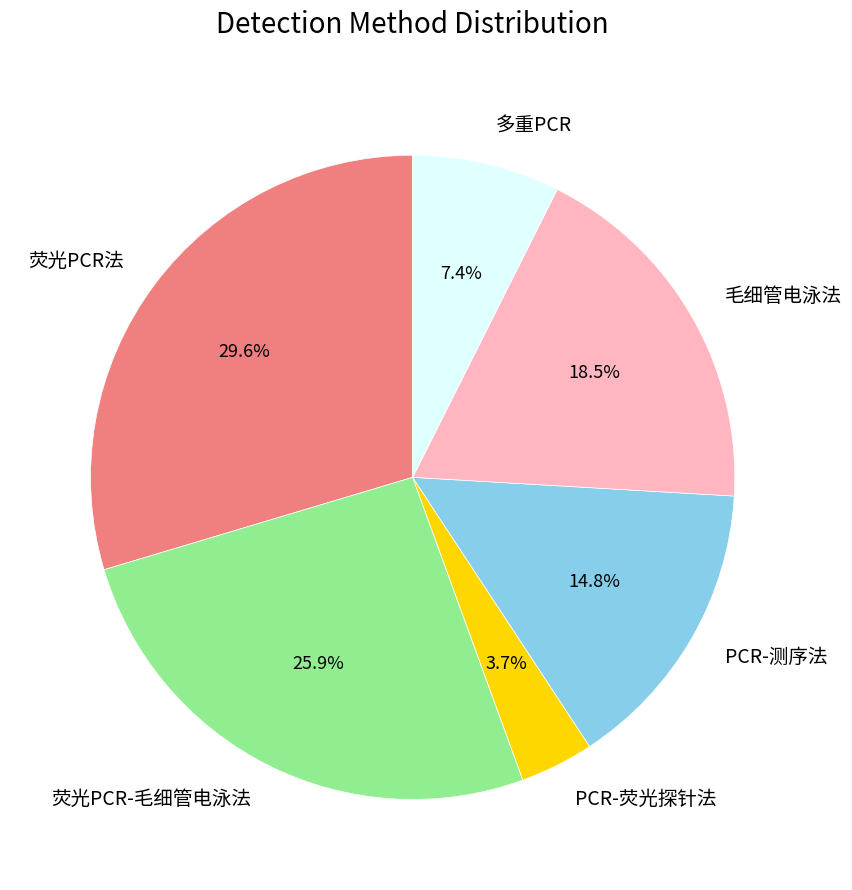

The PCR-测序法 slice represents 2% of the pie. True or false?

False